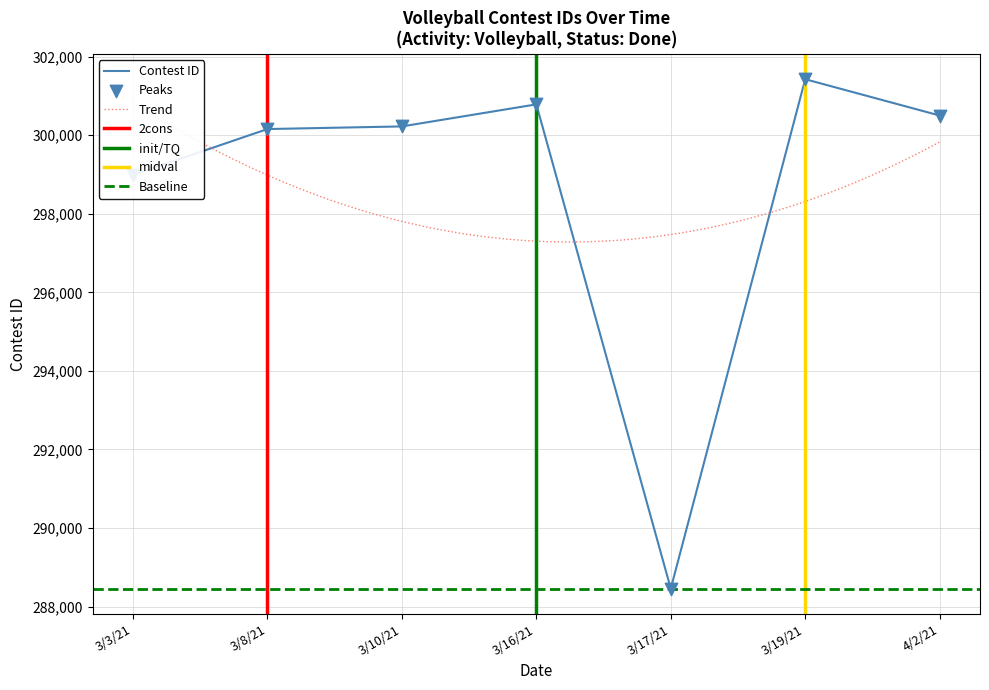

Which has a higher value, 3/3/21 or 3/19/21?

3/19/21